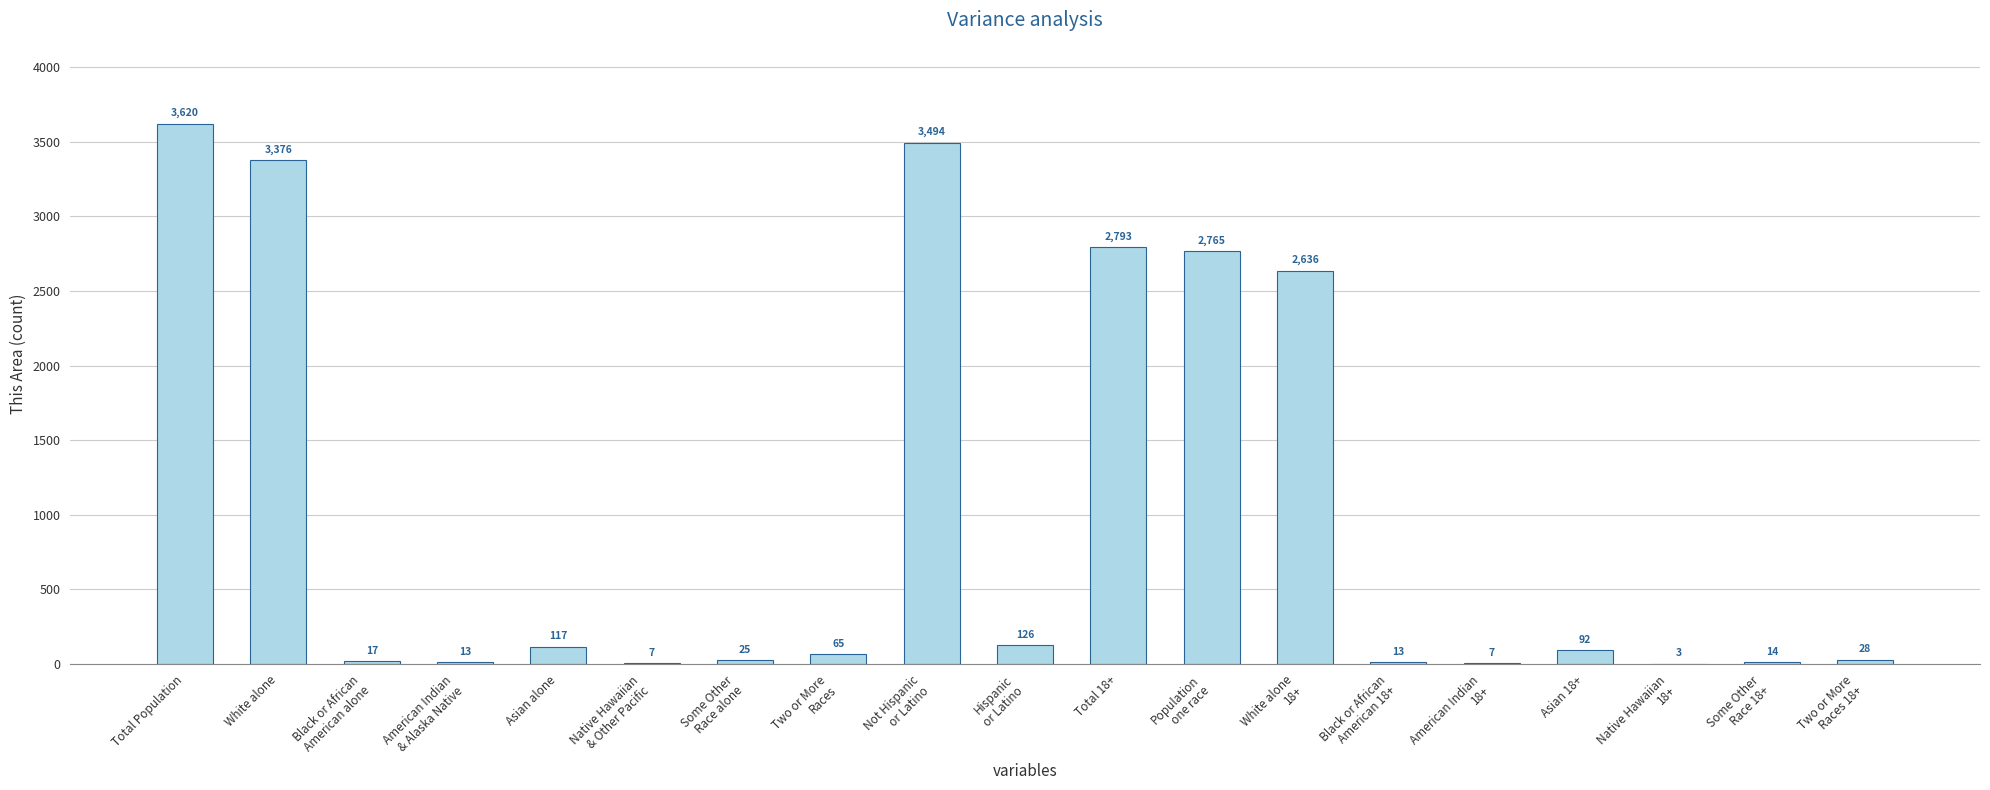

Reading left to right, transcribe all the data shown in this chart.

3620	3376	17	13	117	7	25	65	3494	126	2793	2765	2636	13	7	92	3	14	28